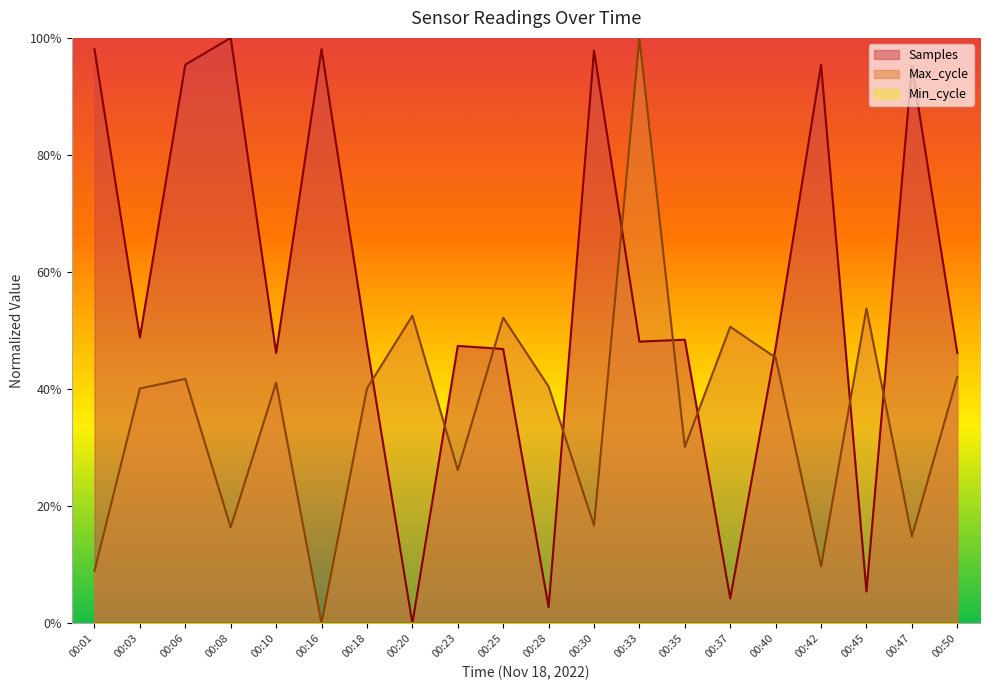

Reading left to right, list all the values displayed in this chart.

Samples: 1.0	0.5	1.0	1.0	0.5	1.0	0.5	0.0	0.5	0.5	0.0	1.0	0.5	0.5	0.0	0.5	1.0	0.1	1.0	0.5
Max_cycle: 0.1	0.4	0.4	0.2	0.4	0.0	0.4	0.5	0.3	0.5	0.4	0.2	1.0	0.3	0.5	0.5	0.1	0.5	0.1	0.4